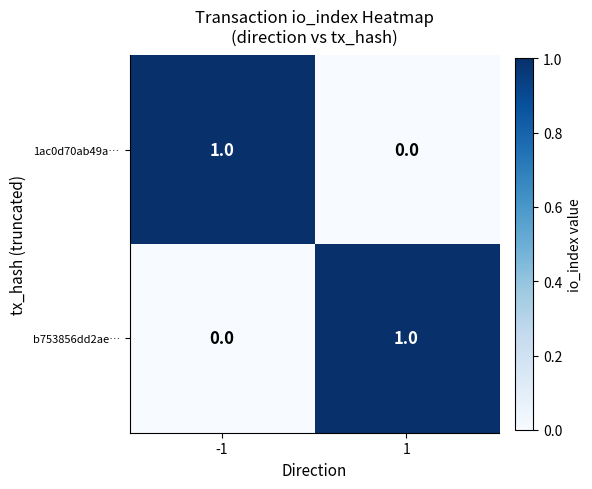

Reading left to right, what are all the values shown in this chart?

1ac0d70ab49a…: -1=1	1=0
b753856dd2ae…: -1=0	1=1